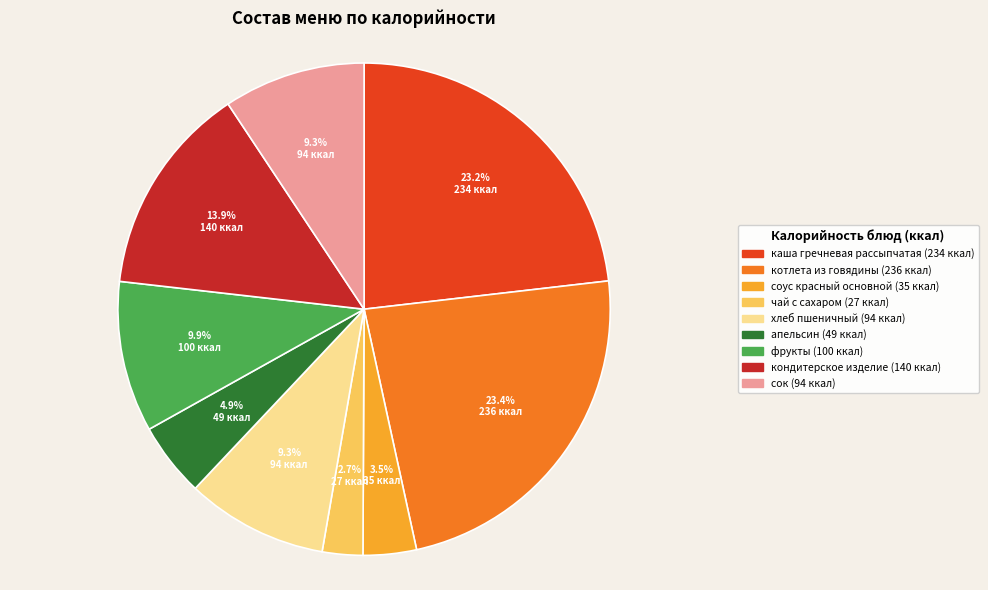

Which slice is the smallest?

чай с сахаром